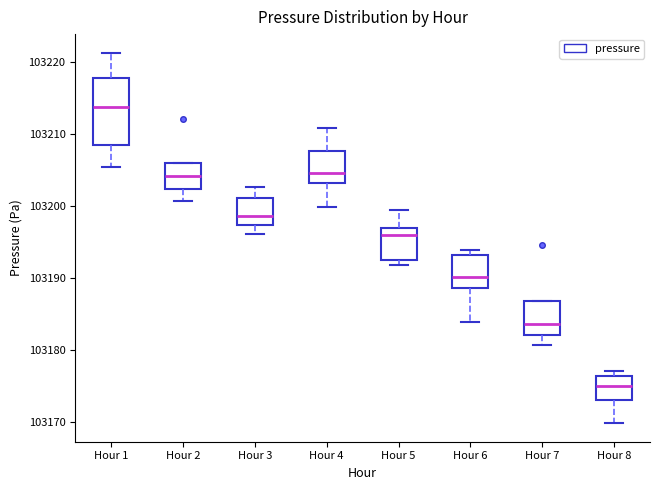

Which box is the tallest, from its lower edge to its upper edge?

Hour 1